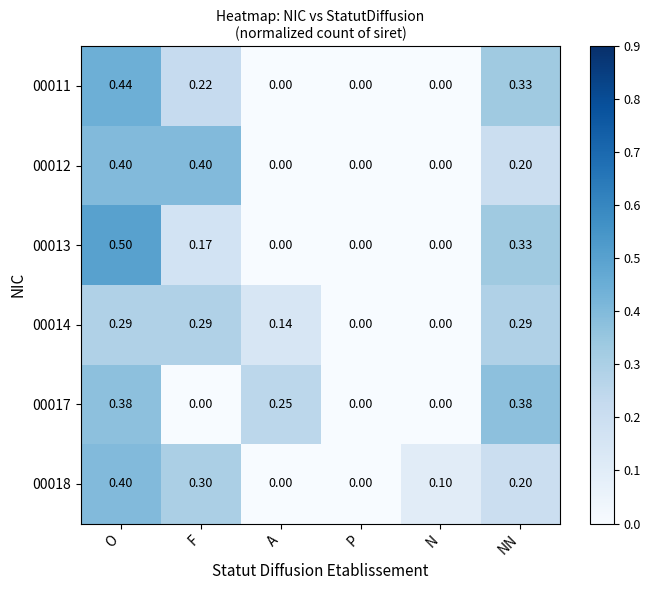

Which category has the highest value in the 00018 series?

O